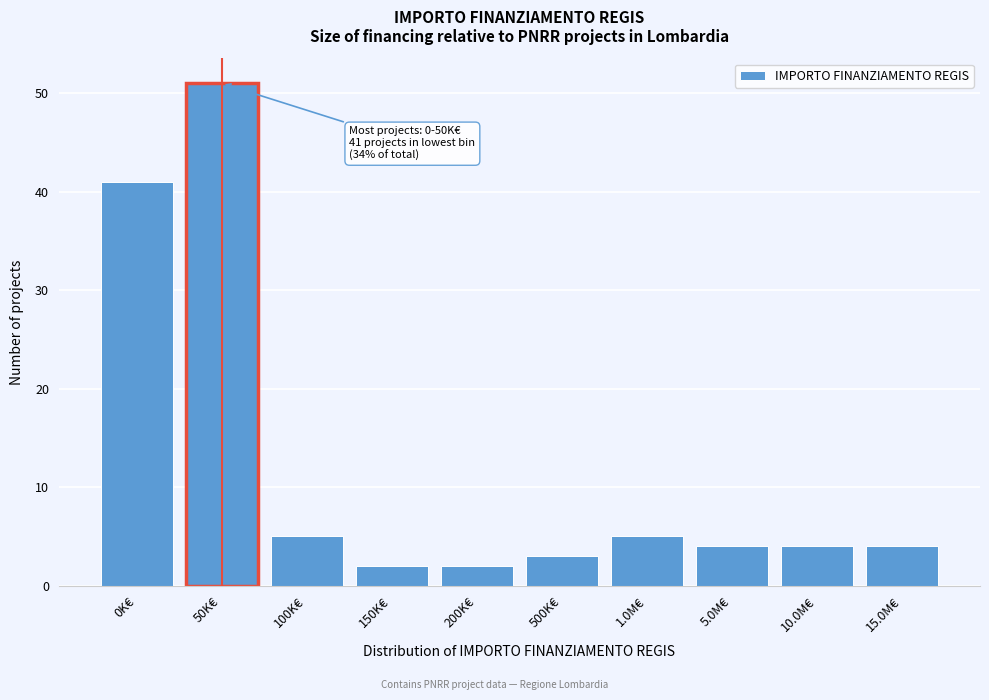

Reading right to left, transcribe all the data shown in this chart.

4	4	4	5	3	2	2	5	51	41